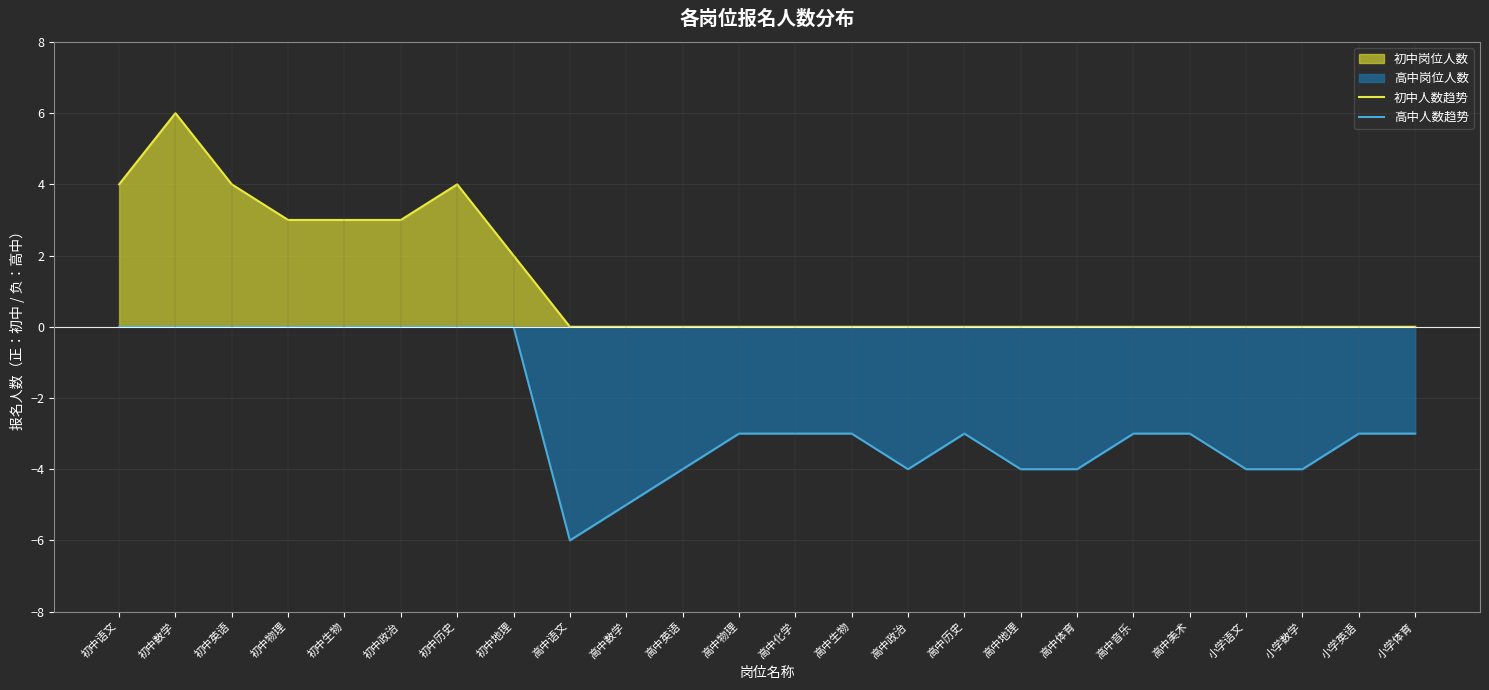

What is the total value across all series at 初中物理?

3